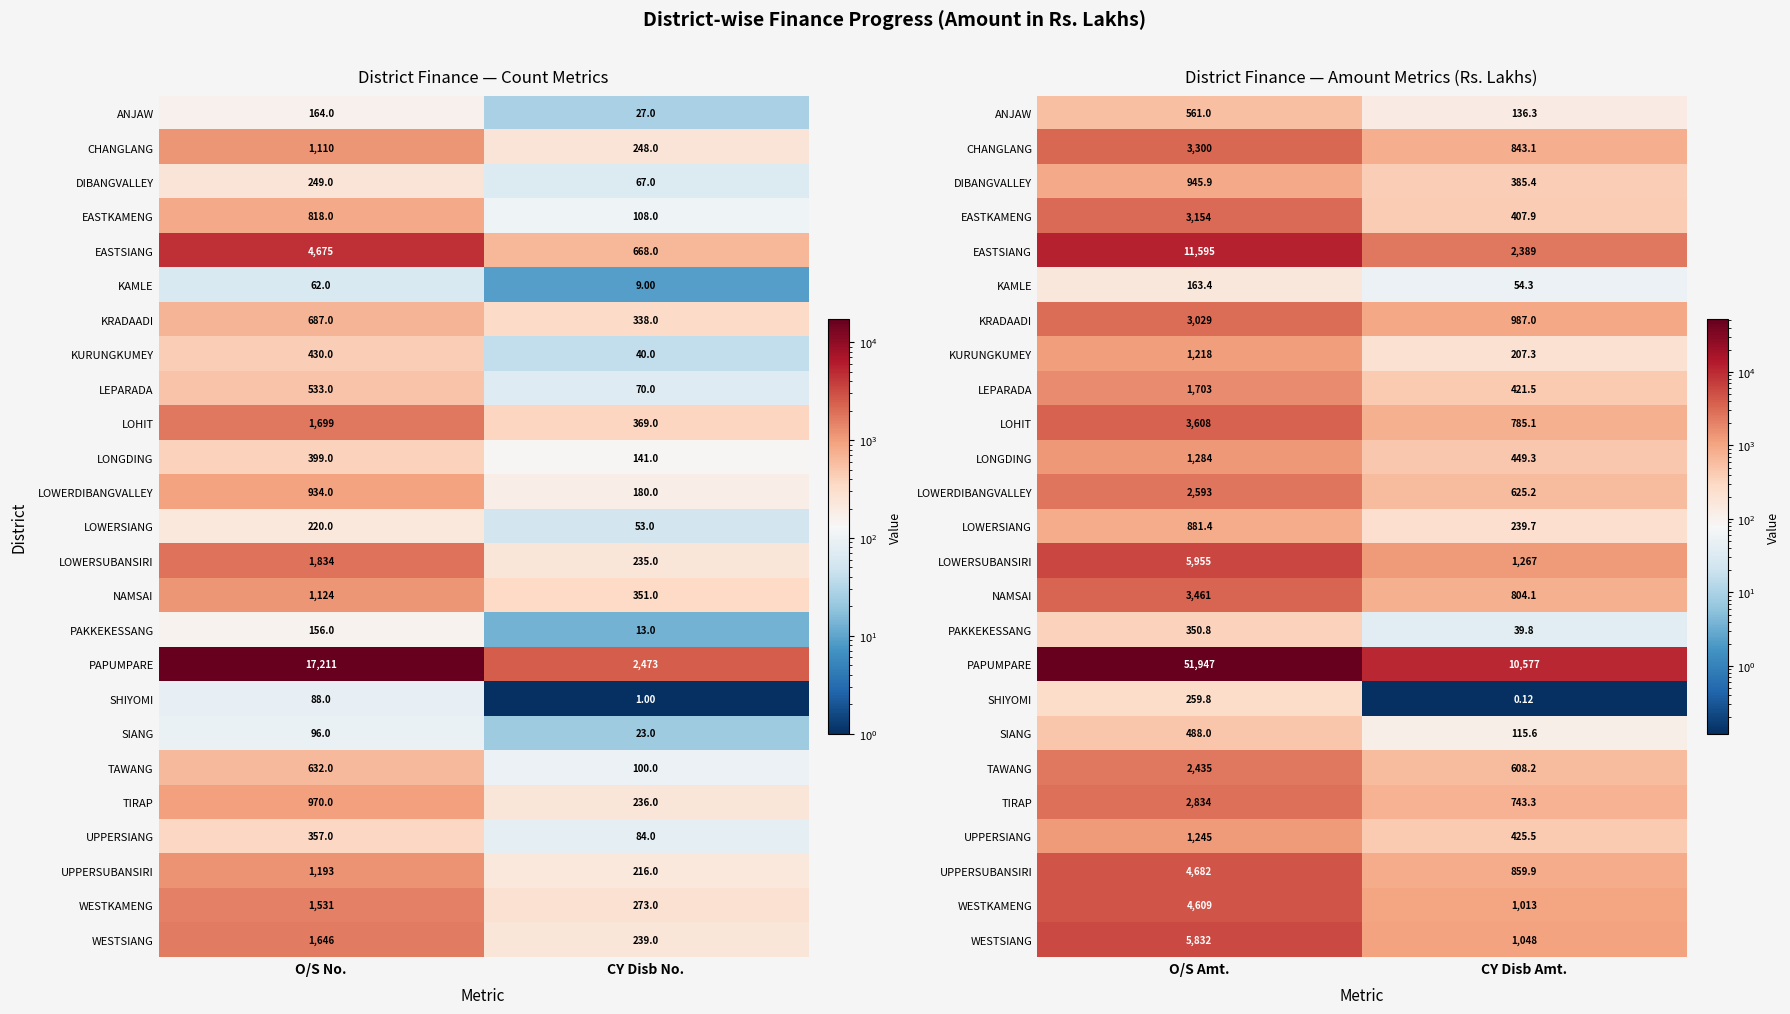

How many distinct data groups are displayed?

25